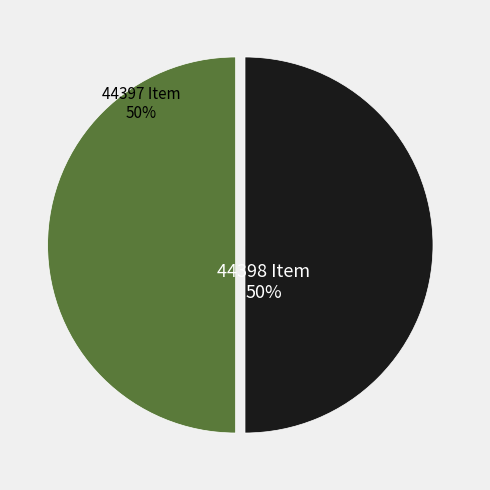

To the nearest percent, what percentage of the pie is 44398?

50%